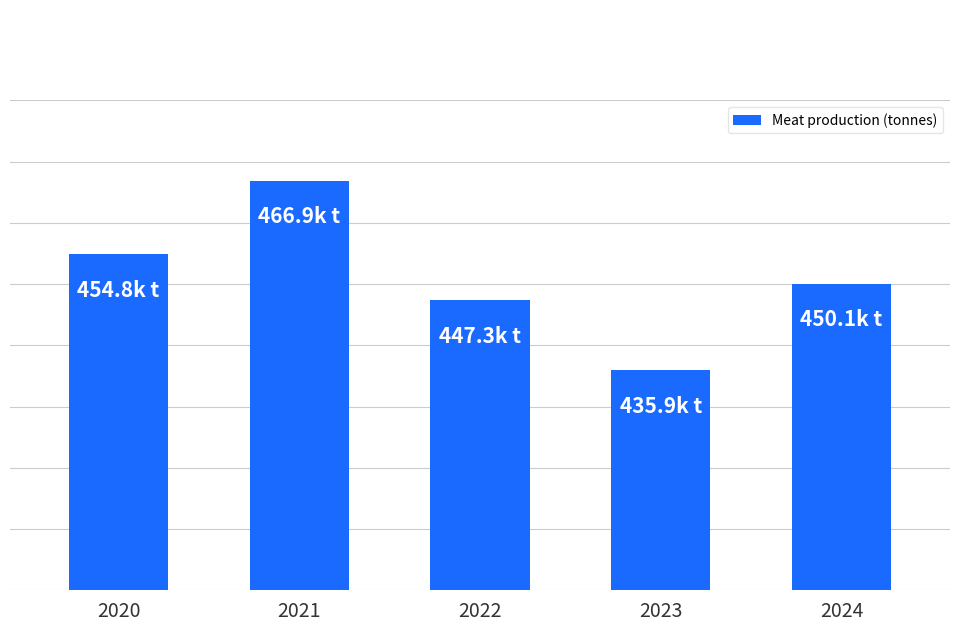

How many values are below 450075?

2